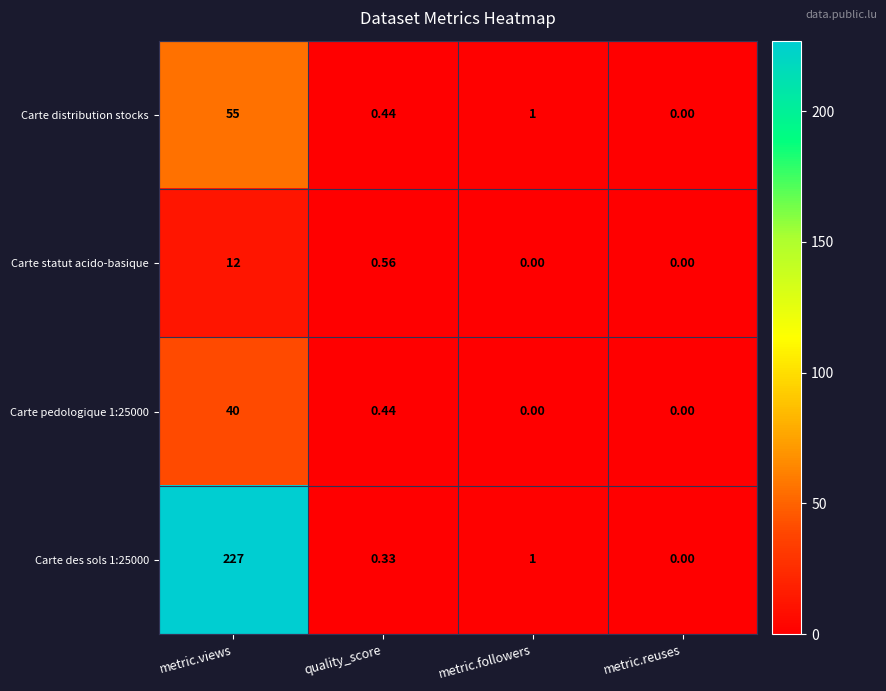

What is the greatest value displayed?

227.0